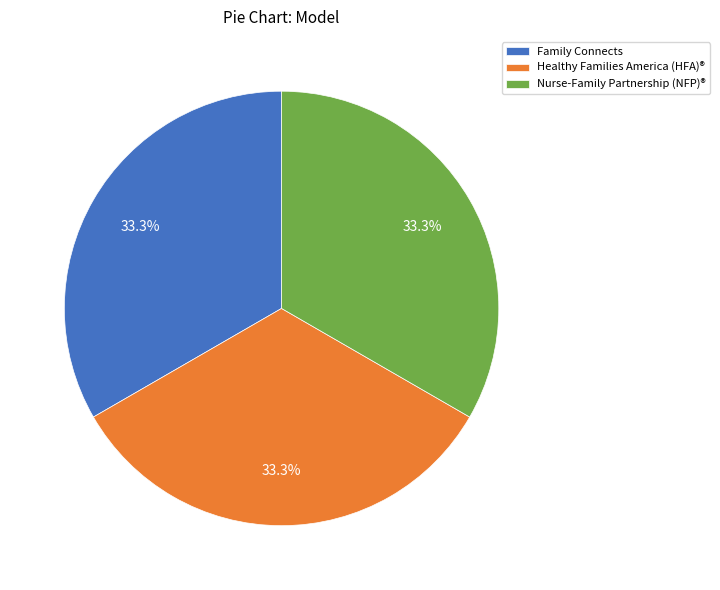

Is Healthy Families America (HFA)® the majority of the pie?

No